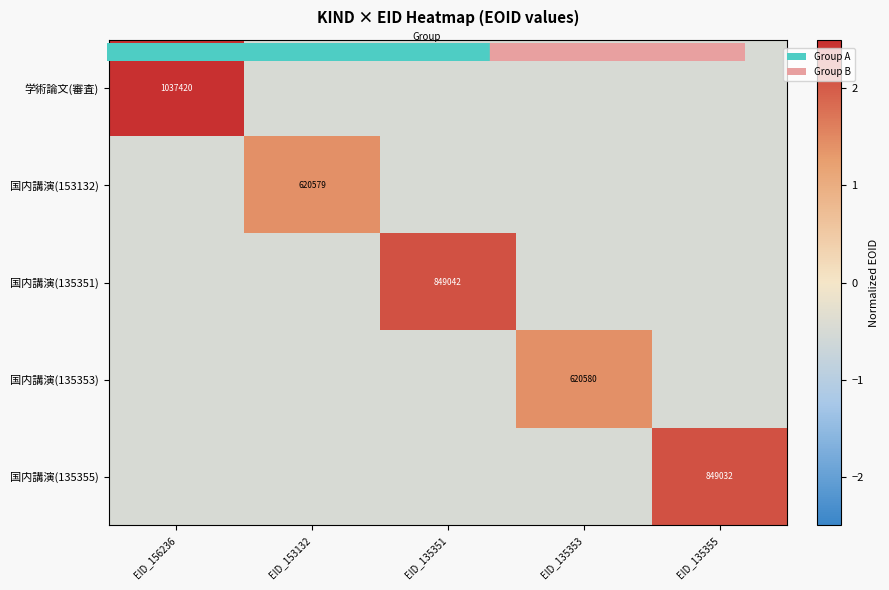

At EID_156236, list the series in order from largest to smallest.

学術論文(審査), 国内講演(153132), 国内講演(135353), 国内講演(135355), 国内講演(135351)